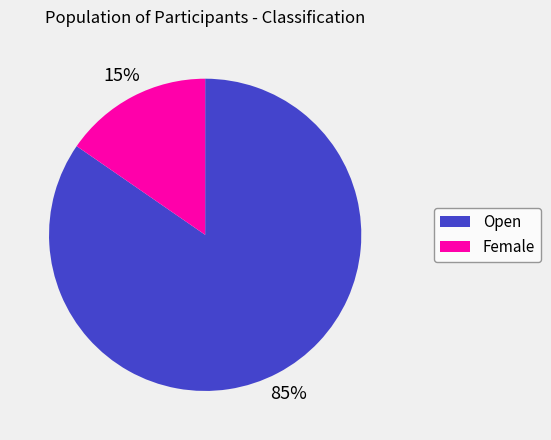

To the nearest percent, what is the average slice percentage?

50%